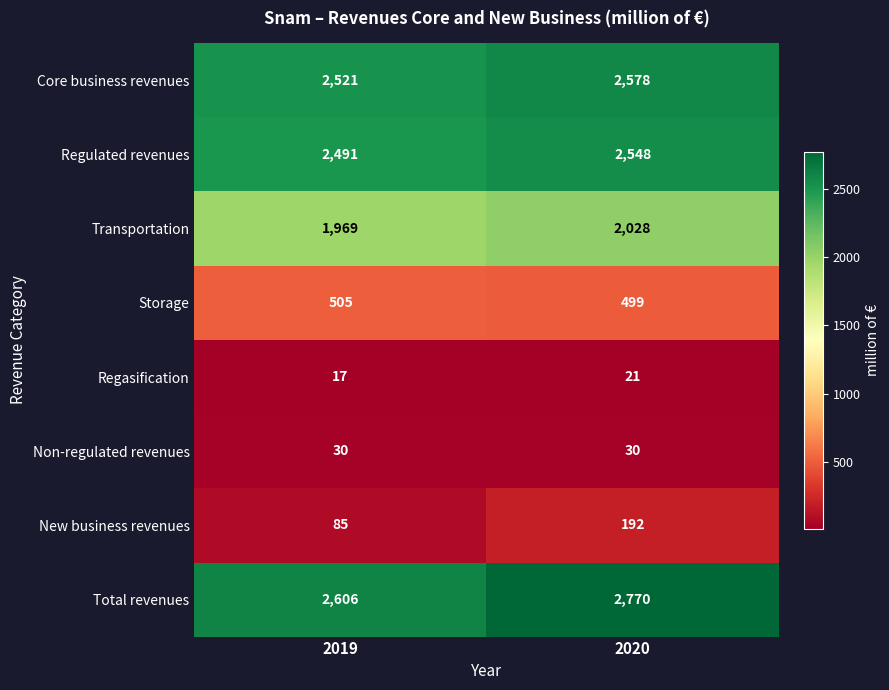

Is it true that Regasification equals 8 at 2020?

False